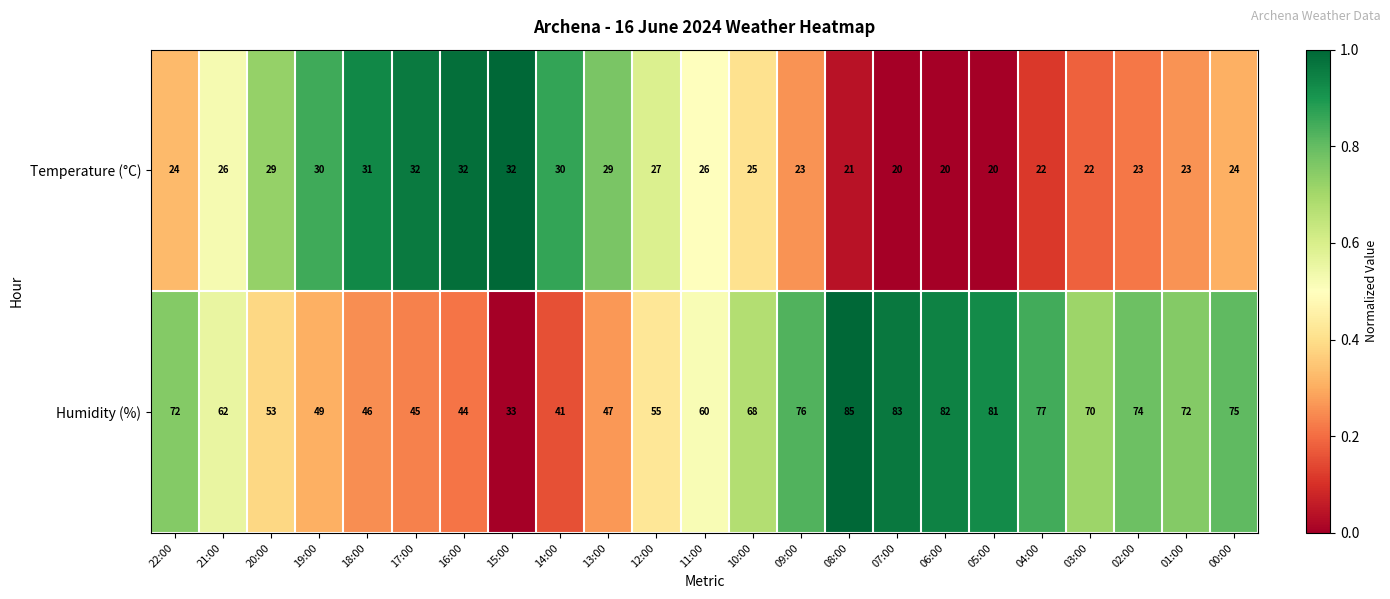

What is the difference between the Temperature (°C) values at 17:00 and 11:00?

6